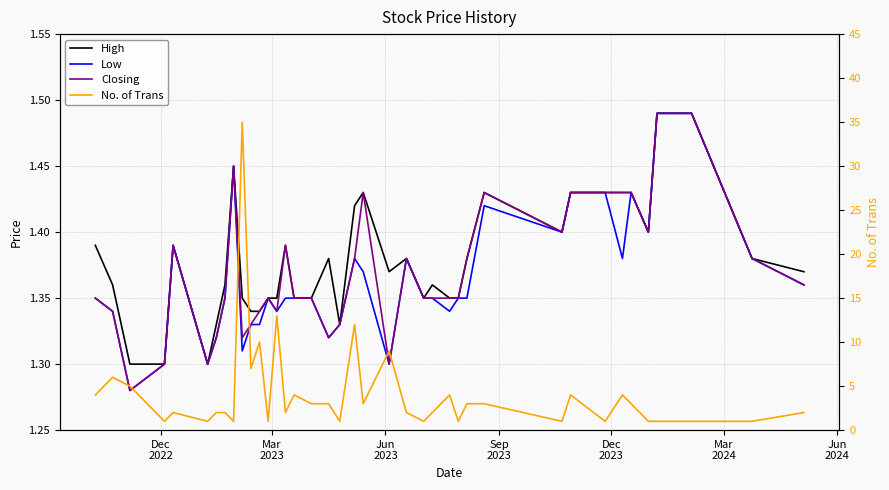

Reading left to right, transcribe all the data shown in this chart.

High: 1.4	1.4	1.3	1.3	1.4	1.3	1.3	1.4	1.4	1.4	1.3	1.3	1.4	1.4	1.4	1.4	1.4	1.4	1.3	1.4	1.4	1.4	1.4	1.4	1.4	1.4	1.4	1.4	1.4	1.4	1.4	1.4	1.4	1.4	1.4	1.5	1.5	1.5	1.4	1.4
Low: 1.4	1.3	1.3	1.3	1.4	1.3	1.3	1.4	1.4	1.3	1.3	1.3	1.4	1.3	1.4	1.4	1.4	1.3	1.3	1.4	1.4	1.3	1.4	1.4	1.4	1.3	1.4	1.4	1.4	1.4	1.4	1.4	1.4	1.4	1.4	1.5	1.5	1.5	1.4	1.4
Closing: 1.4	1.3	1.3	1.3	1.4	1.3	1.3	1.4	1.4	1.3	1.3	1.3	1.4	1.3	1.4	1.4	1.4	1.3	1.3	1.4	1.4	1.3	1.4	1.4	1.4	1.4	1.4	1.4	1.4	1.4	1.4	1.4	1.4	1.4	1.4	1.5	1.5	1.5	1.4	1.4
No. of Trans: 4.0	6.0	5.0	1.0	2.0	1.0	2.0	2.0	1.0	35.0	7.0	10.0	1.0	13.0	2.0	4.0	3.0	3.0	1.0	12.0	3.0	9.0	2.0	1.0	2.0	4.0	1.0	3.0	3.0	1.0	4.0	1.0	4.0	3.0	1.0	1.0	1.0	1.0	1.0	2.0